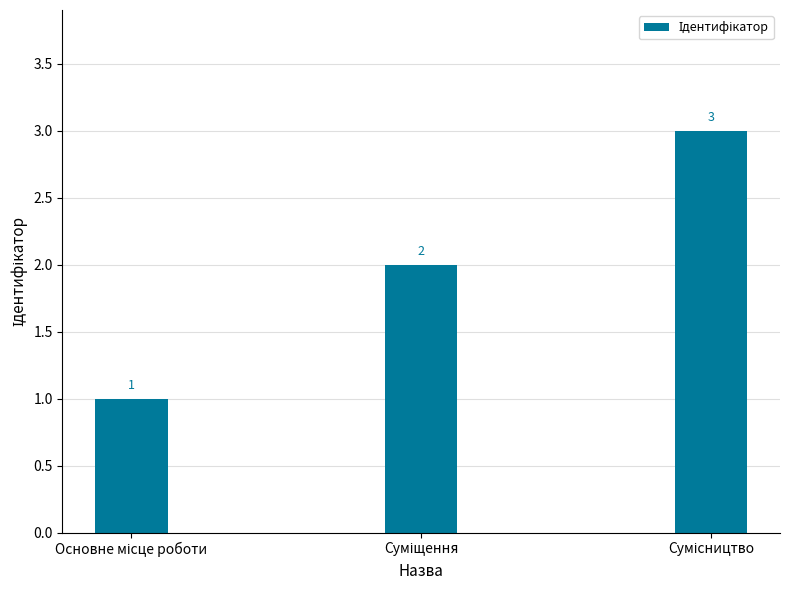

What is the maximum value shown in the chart?

3